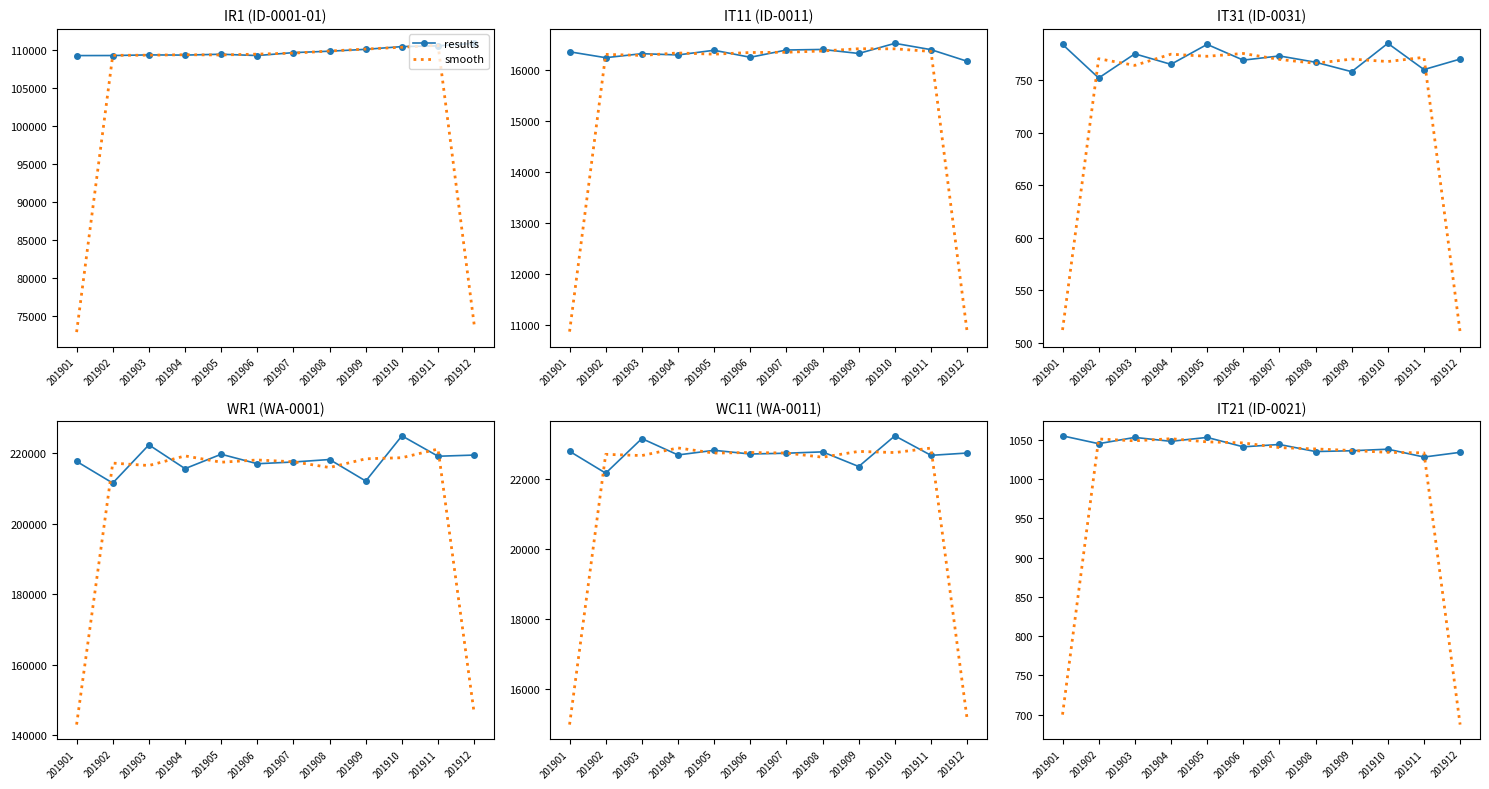

Which category has the highest value in the results series?

201901